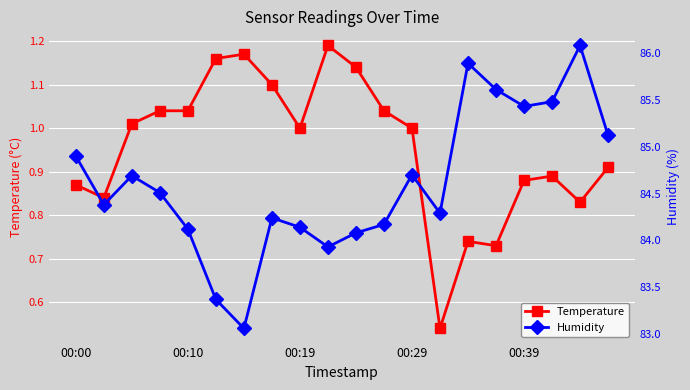

Where does the Humidity series first go above 84?

00:00